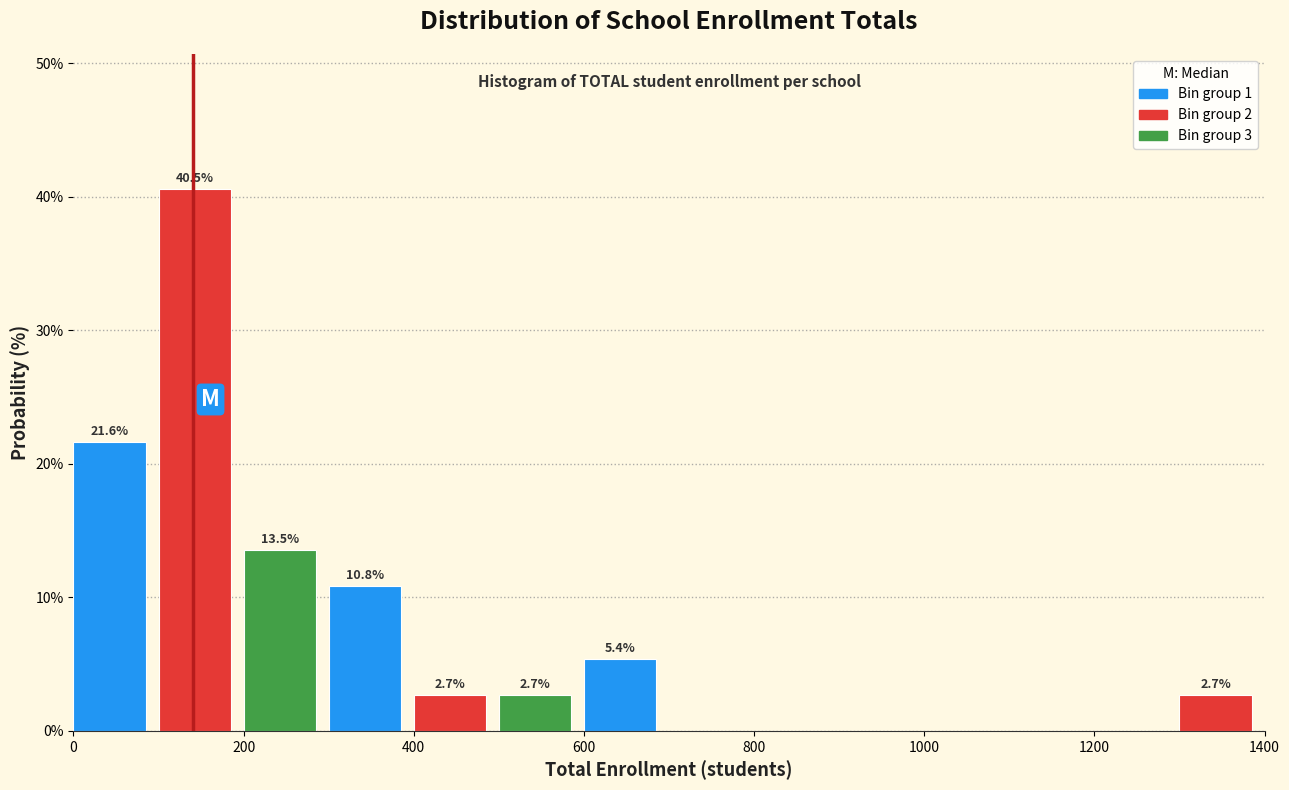

Which range on the x-axis has the tallest bar?

100 to 200